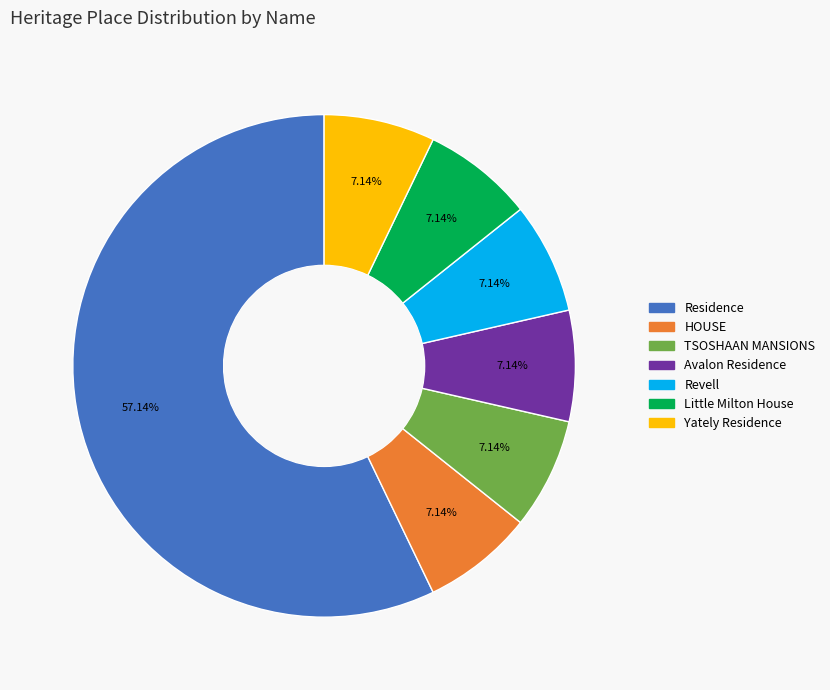

Is it true that HOUSE is 1% of the pie?

False